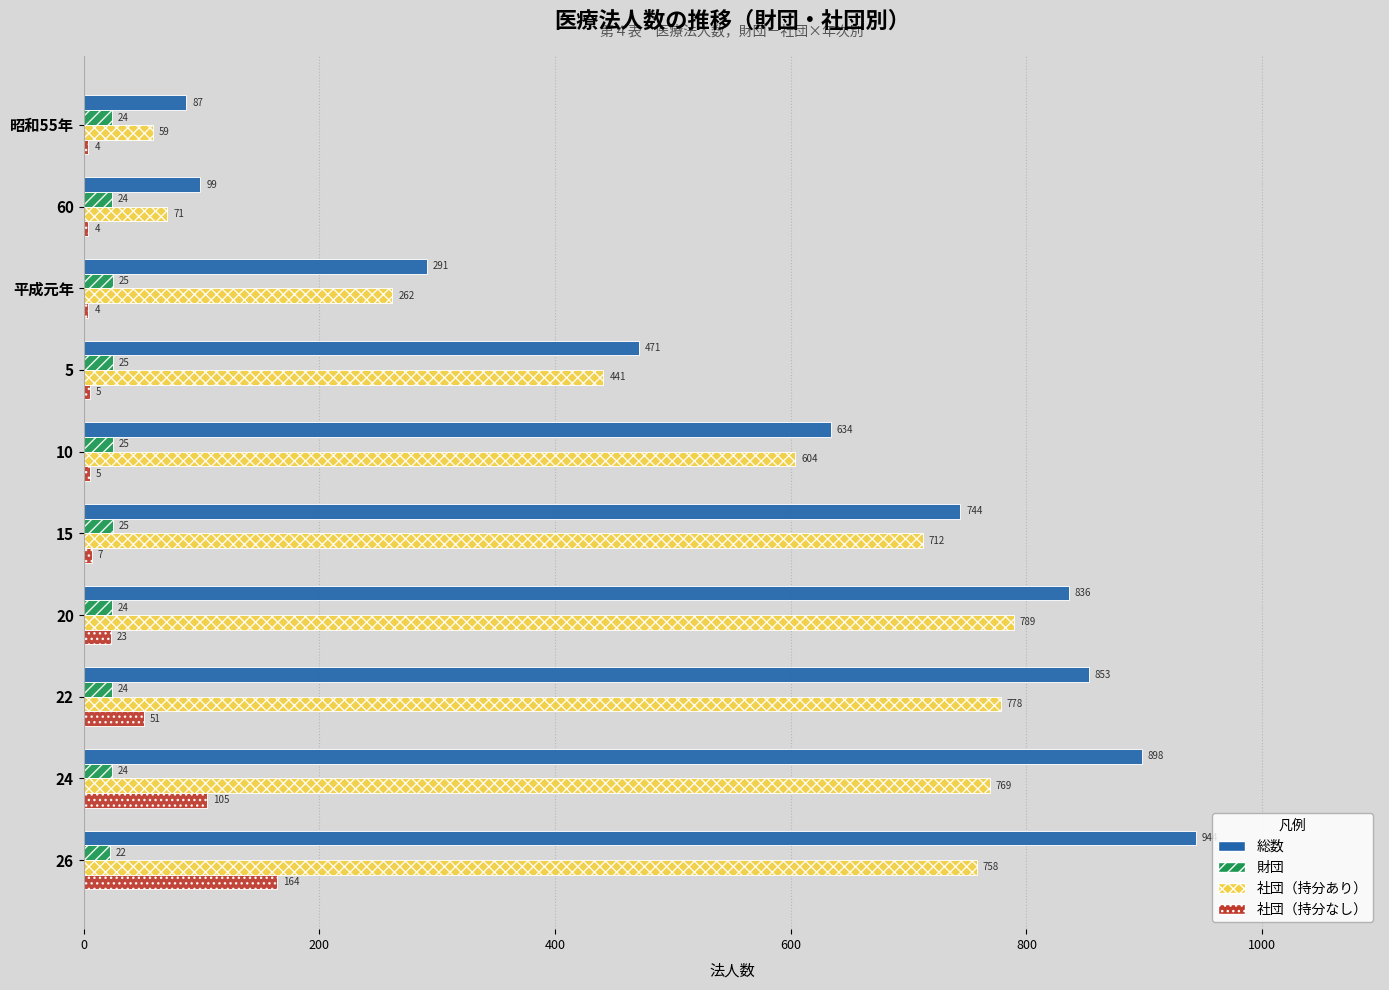

Read the 総数 value at 平成元年, to the nearest 100.

300